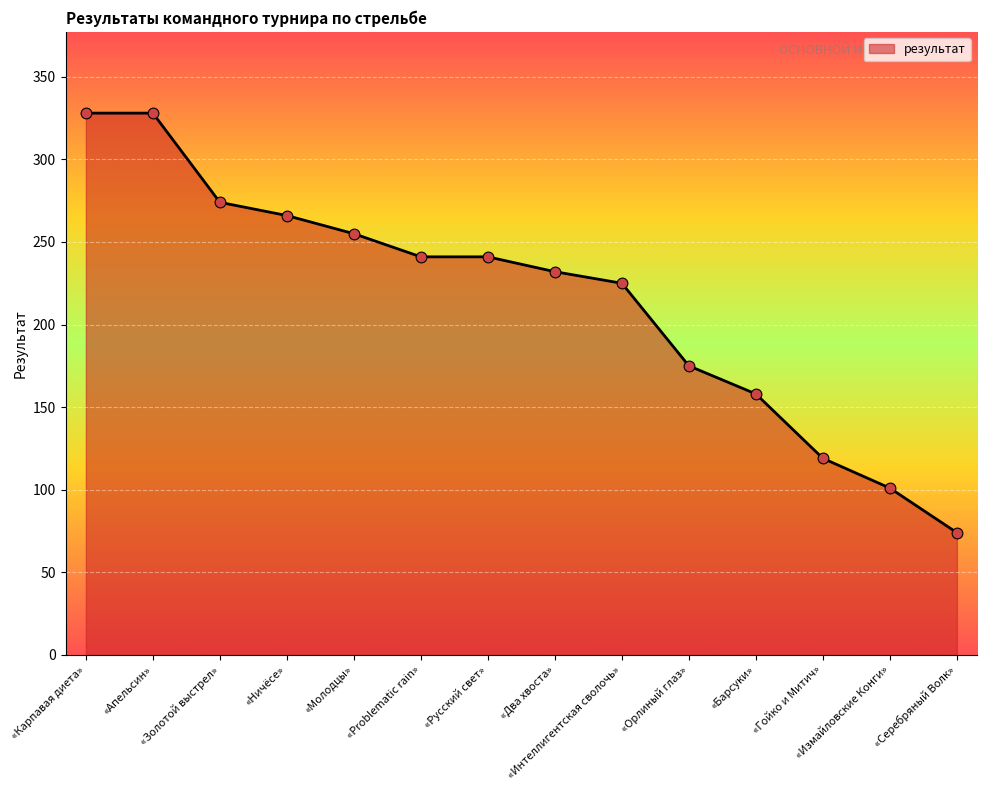

Which has a higher value, «Апельсин» or «Золотой выстрел»?

«Апельсин»